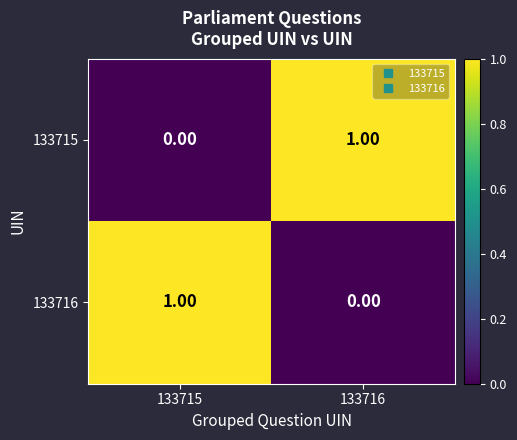

List the labels in order of 133716 value, smallest first.

133716, 133715